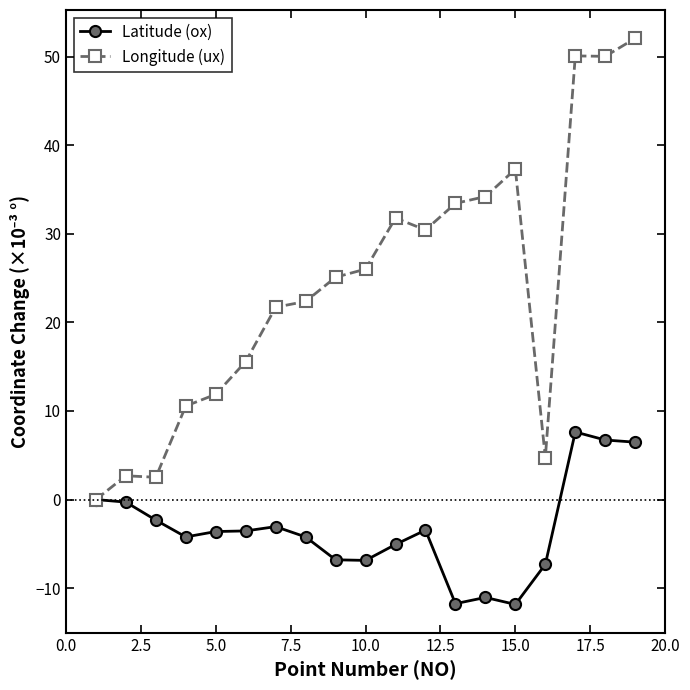

List the series in order of their peak value, lowest first.

Latitude (ox), Longitude (ux)